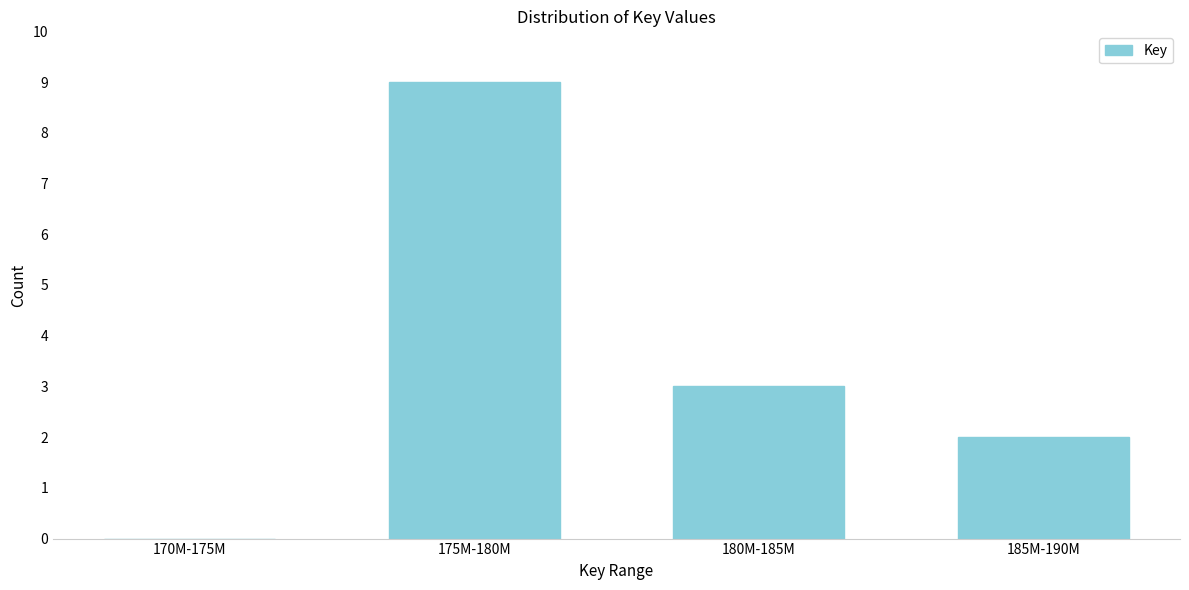

Reading left to right, what are all the values shown in this chart?

170M-175M=0	175M-180M=9	180M-185M=3	185M-190M=2